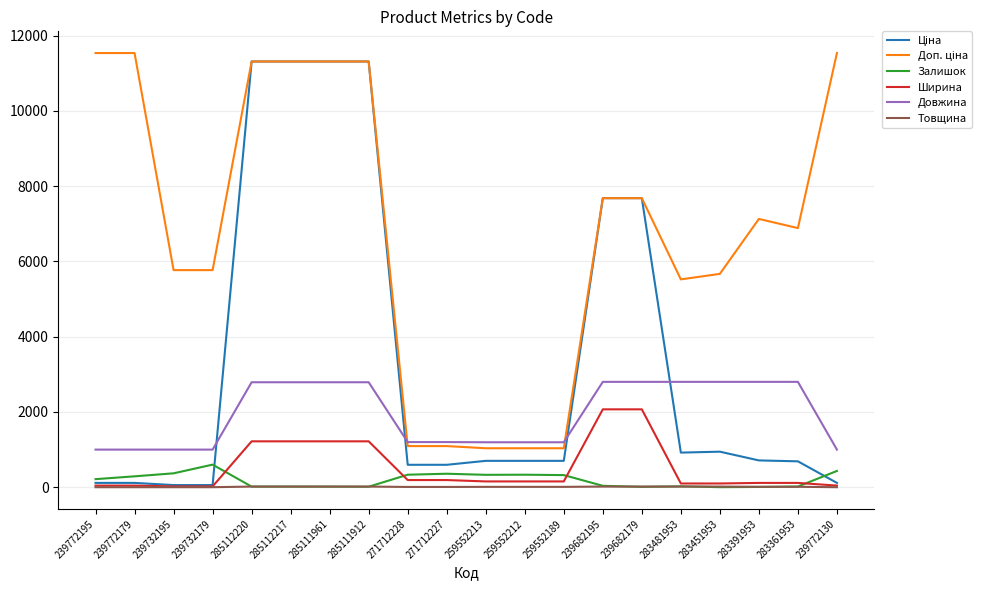

True or false: Довжина and Ширина cross at least once.

False